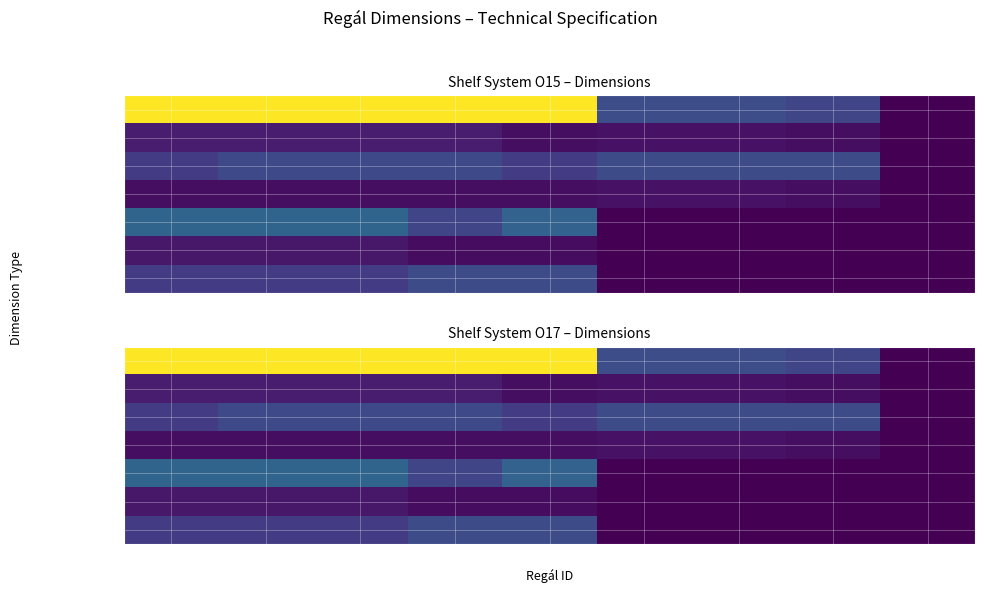

List the series in order of their peak value, highest first.

délka (mm), délka2 (mm), výška (mm), výška2 (mm), hloubka (mm), hloubka2 (mm), police (mm)